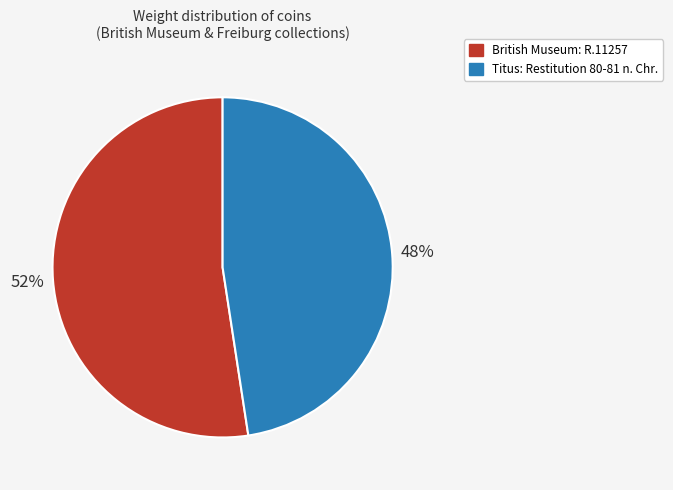

True or false: Titus: Restitution 80-81 n. Chr. accounts for 48% of the total.

True